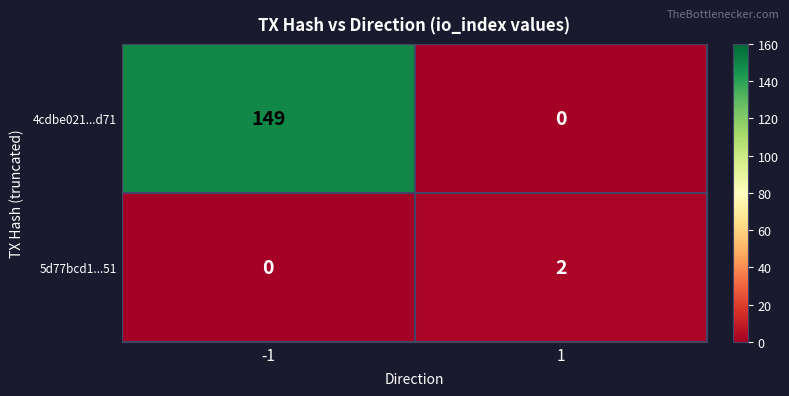

Reading left to right, transcribe all the data shown in this chart.

4cdbe021...d71: 149	0
5d77bcd1...51: 0	2